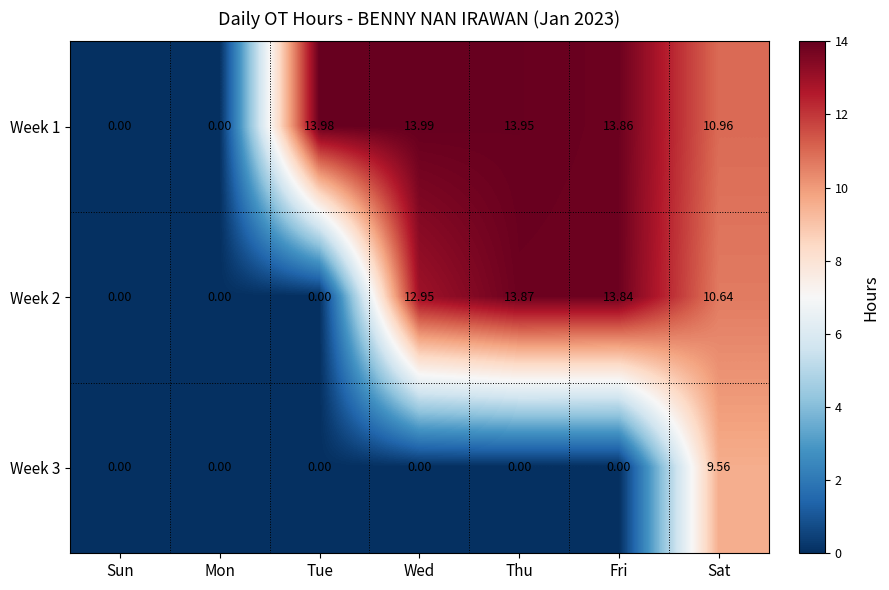

List the series in order of their peak value, lowest first.

Week 3, Week 2, Week 1